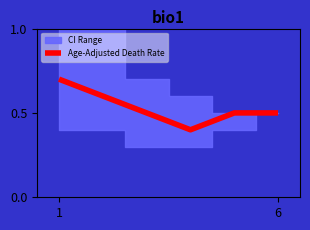

What is the average value?

0.5